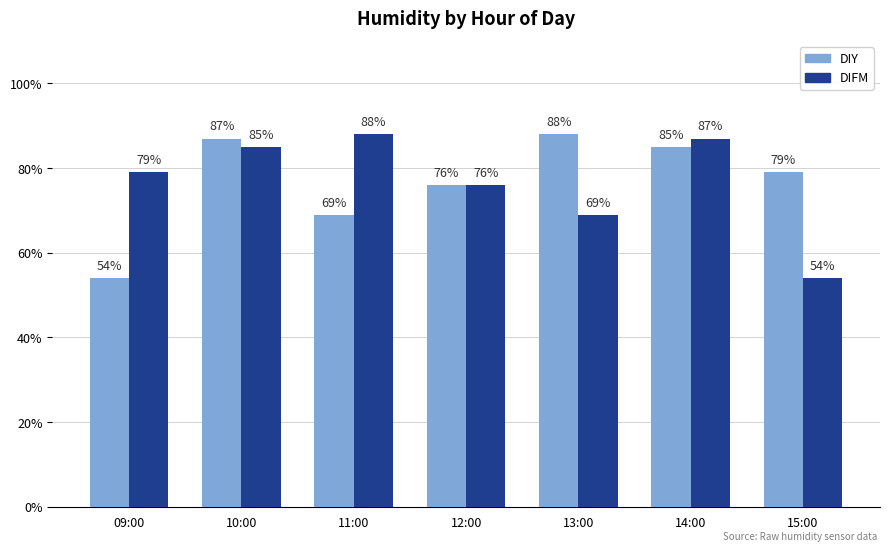

Is it true that DIFM equals 79 at 09:00?

True